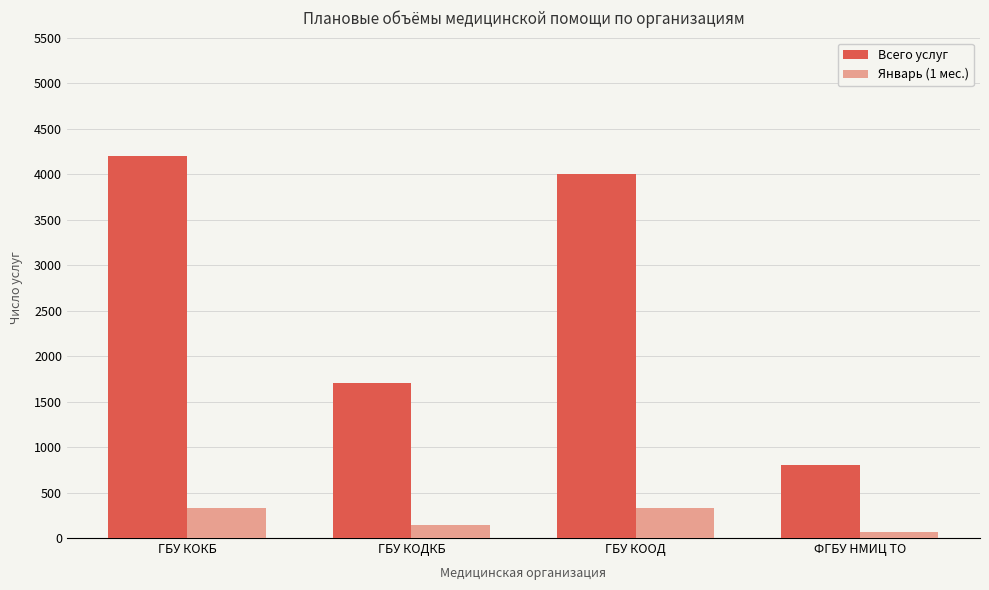

Reading left to right, list all the values displayed in this chart.

Всего услуг: ГБУ КОКБ=4194	ГБУ КОДКБ=1706	ГБУ КООД=4000	ФГБУ НМИЦ ТО=800
Январь (1 мес.): ГБУ КОКБ=333	ГБУ КОДКБ=142	ГБУ КООД=333	ФГБУ НМИЦ ТО=67